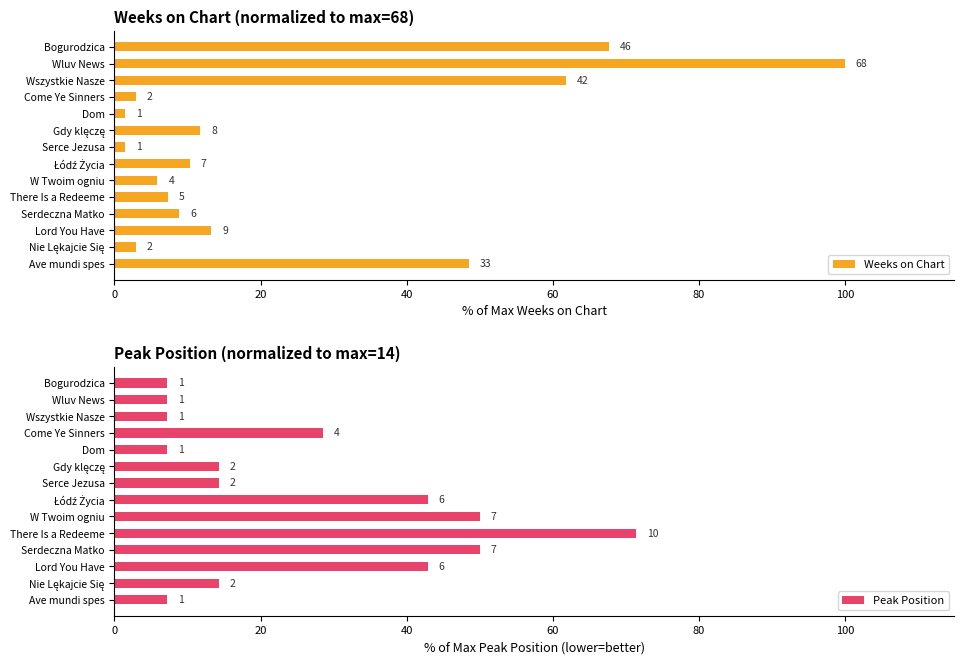

What are all the series names shown in the legend?

Weeks on Chart, Peak Position